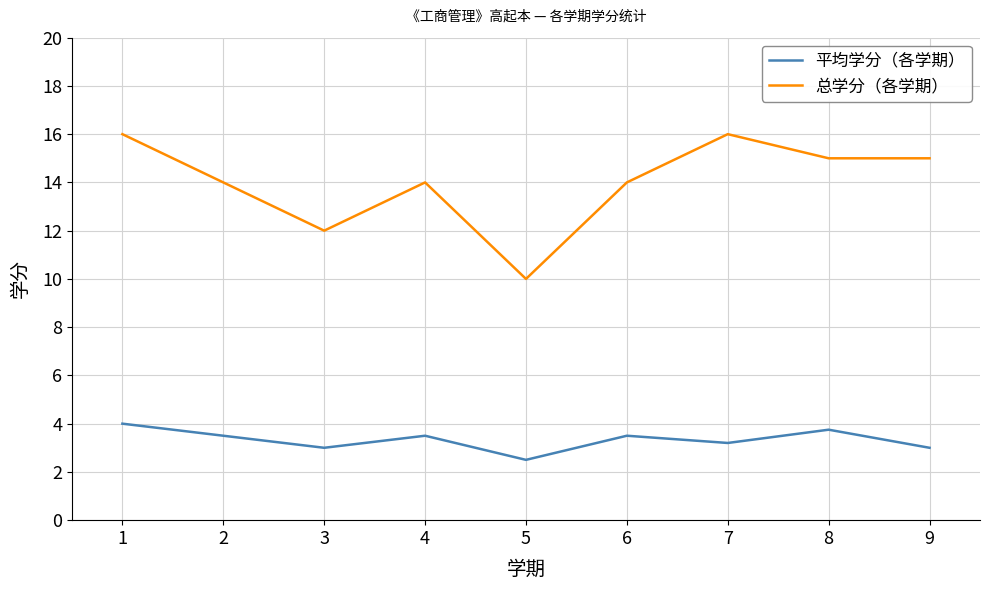

True or false: 总学分（各学期） has more than 2 interior local peaks.

False